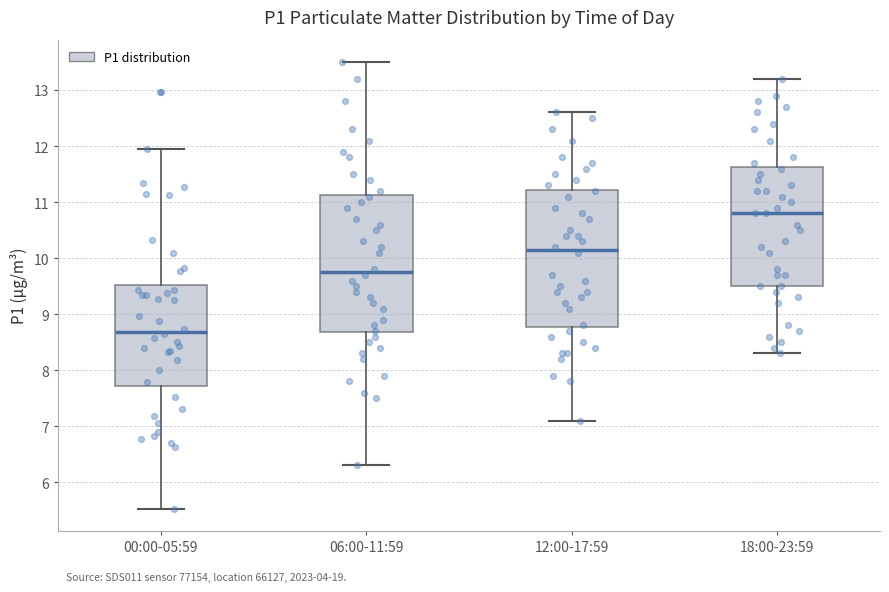

Reading left to right, read every box against the y-axis: the position of its median line, the range the box covers, and the ends of its whiskers. The values are not printed on the chart, so give them approximately, as read against the axis.

00:00-05:59: median 8.7, box 7.7 to 9.5, whiskers 5.5 to 12.0
06:00-11:59: median 9.8, box 8.7 to 11.1, whiskers 6.3 to 13.5
12:00-17:59: median 10.2, box 8.8 to 11.2, whiskers 7.1 to 12.6
18:00-23:59: median 10.8, box 9.5 to 11.6, whiskers 8.3 to 13.2